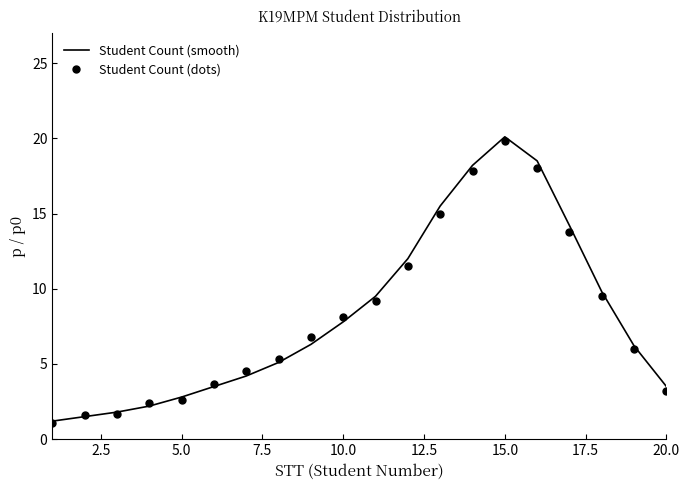

What is the highest value of the Student Count (smooth) series?

20.1